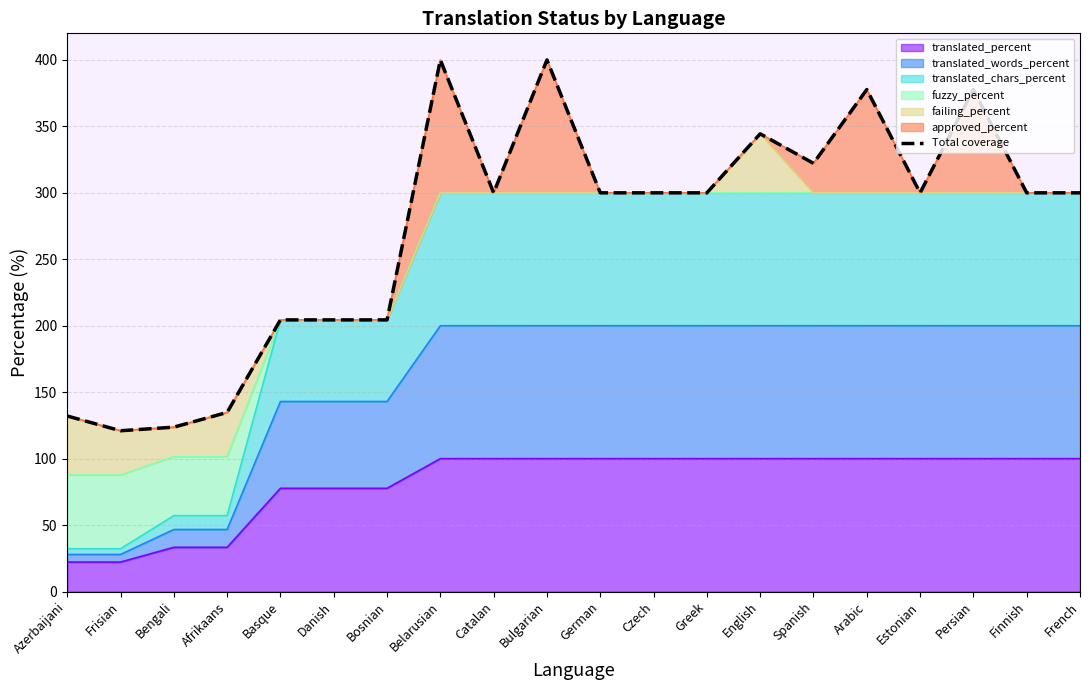

Reading left to right, what are all the values shown in this chart?

Azerbaijani=132.1	Frisian=121.0	Bengali=123.7	Afrikaans=134.8	Basque=204.4	Danish=204.4	Bosnian=204.4	Belarusian=400.0	Catalan=300.0	Bulgarian=400.0	German=300.0	Czech=300.0	Greek=300.0	English=344.4	Spanish=322.2	Arabic=377.7	Estonian=300.0	Persian=377.7	Finnish=300.0	French=300.0